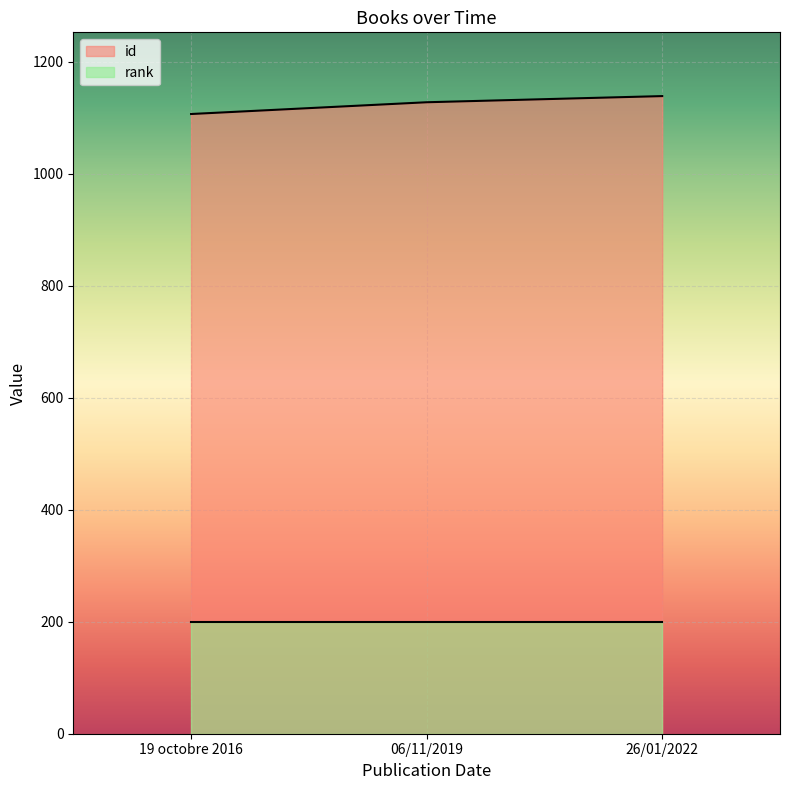

The chart shows a value of 562 at 06/11/2019. True or false?

False